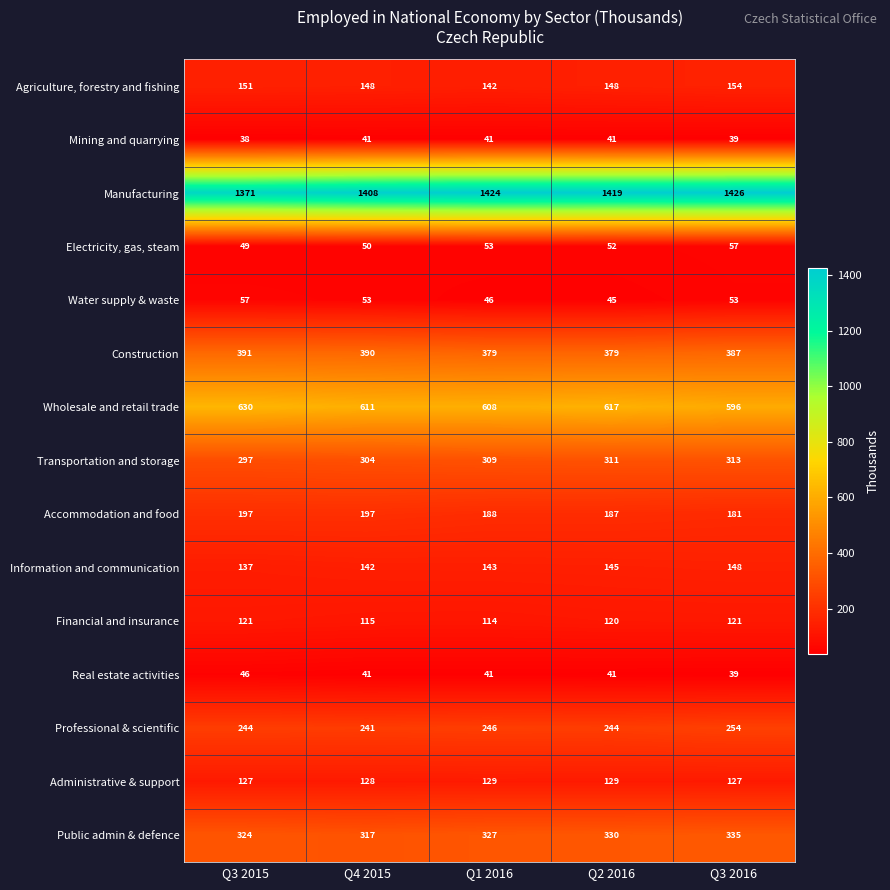

At which label does Construction first exceed 387?

Q3 2015